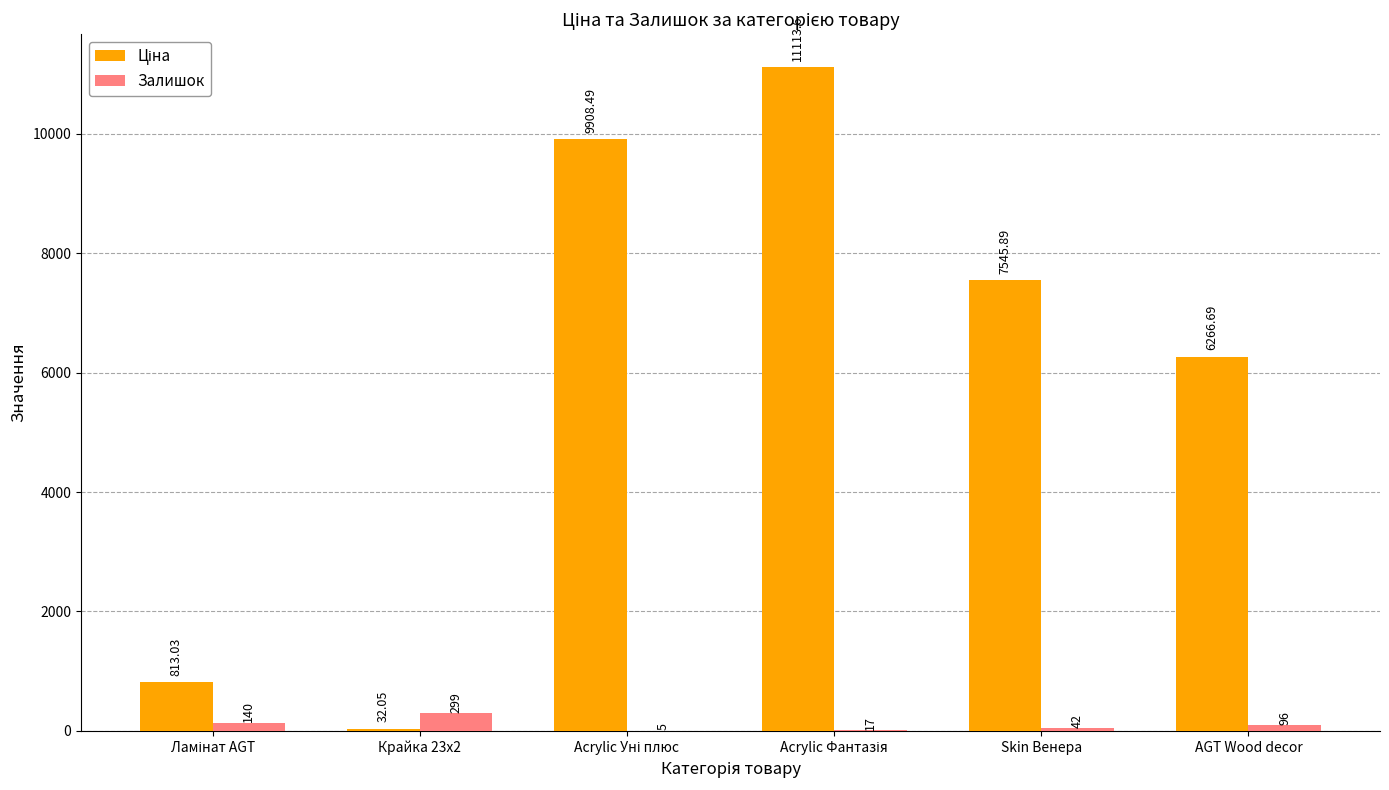

Does the chart contain stacked bars?

No